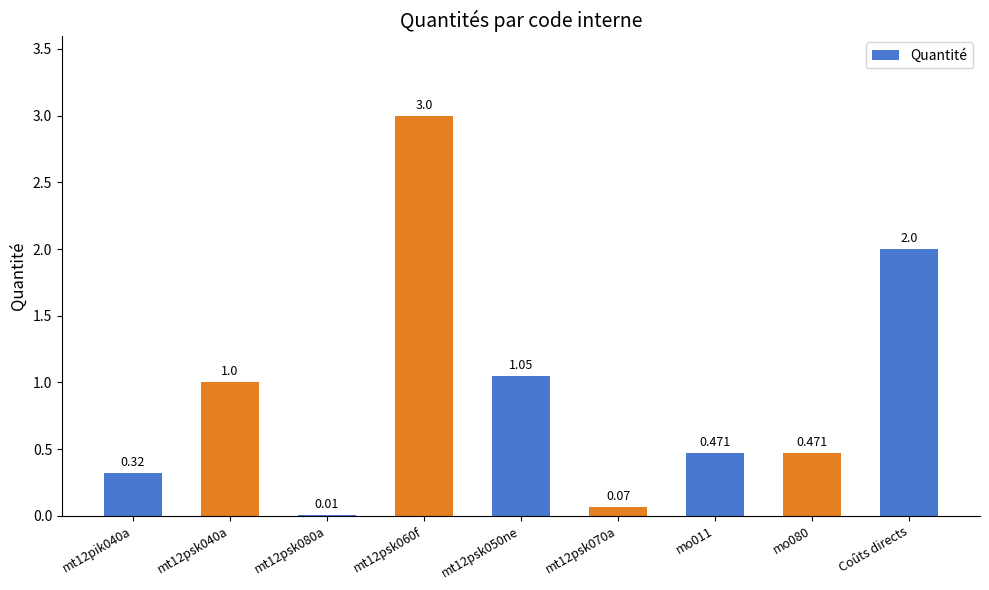

Count the number of data series in this chart.

1